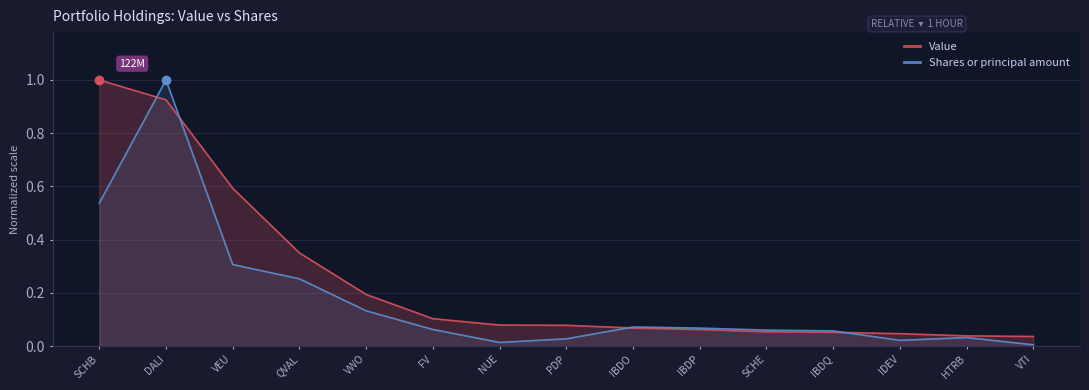

What is the difference between the maximum and minimum values in the Value series?

1.0